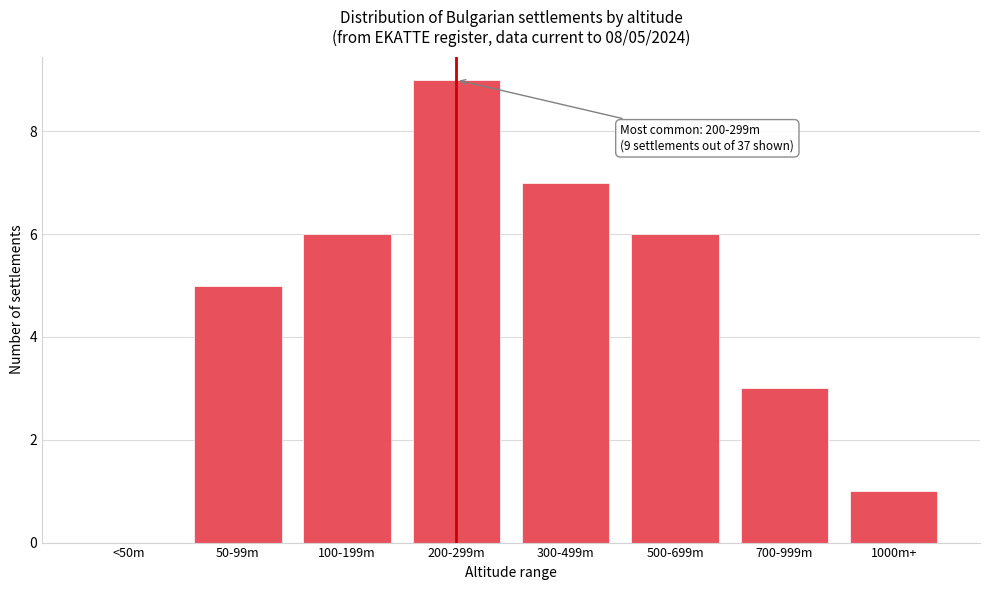

Reading left to right, transcribe all the data shown in this chart.

<50m=0	50-99m=5	100-199m=6	200-299m=9	300-499m=7	500-699m=6	700-999m=3	1000m+=1